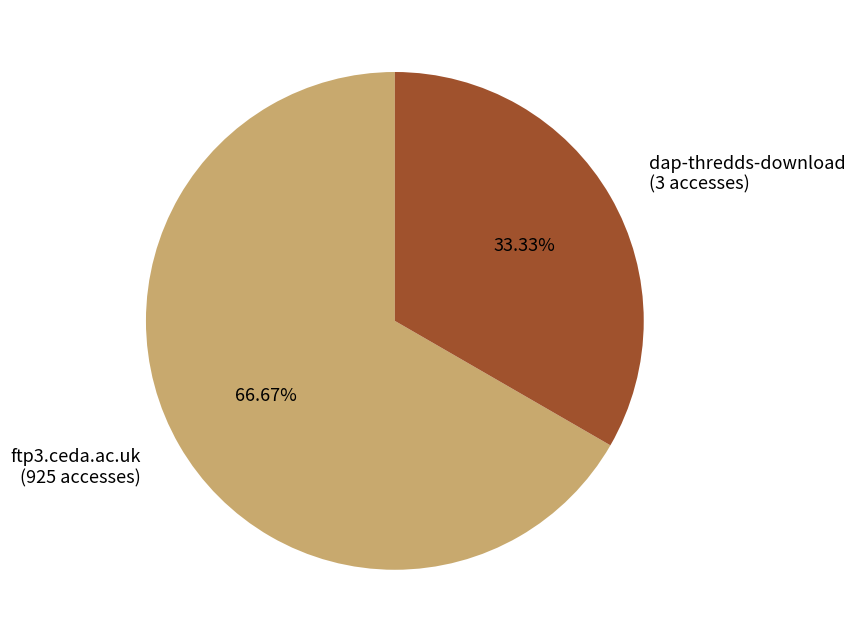

How much of the chart is everything except dap-thredds-download?

66.7%